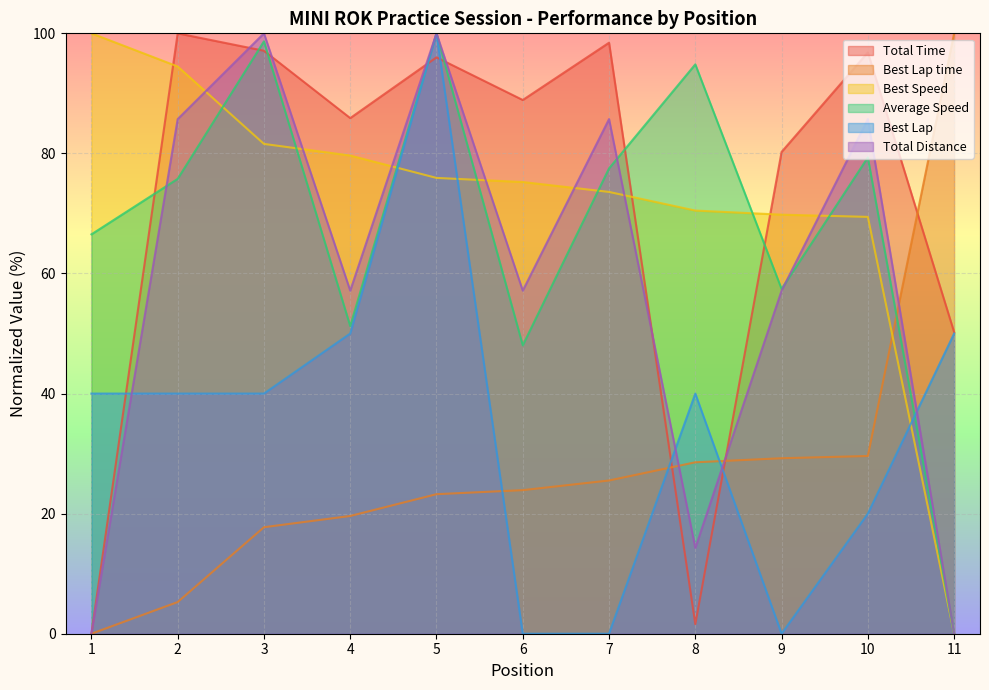

What are all the series names shown in the legend?

Total Time, Best Lap time, Best Speed, Average Speed, Best Lap, Total Distance